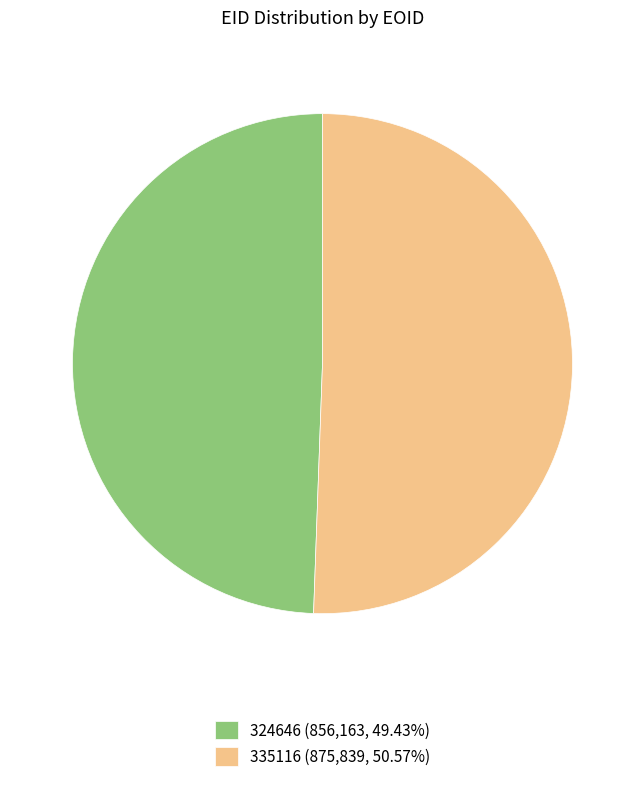

Which has a higher value, 324646 or 335116?

335116